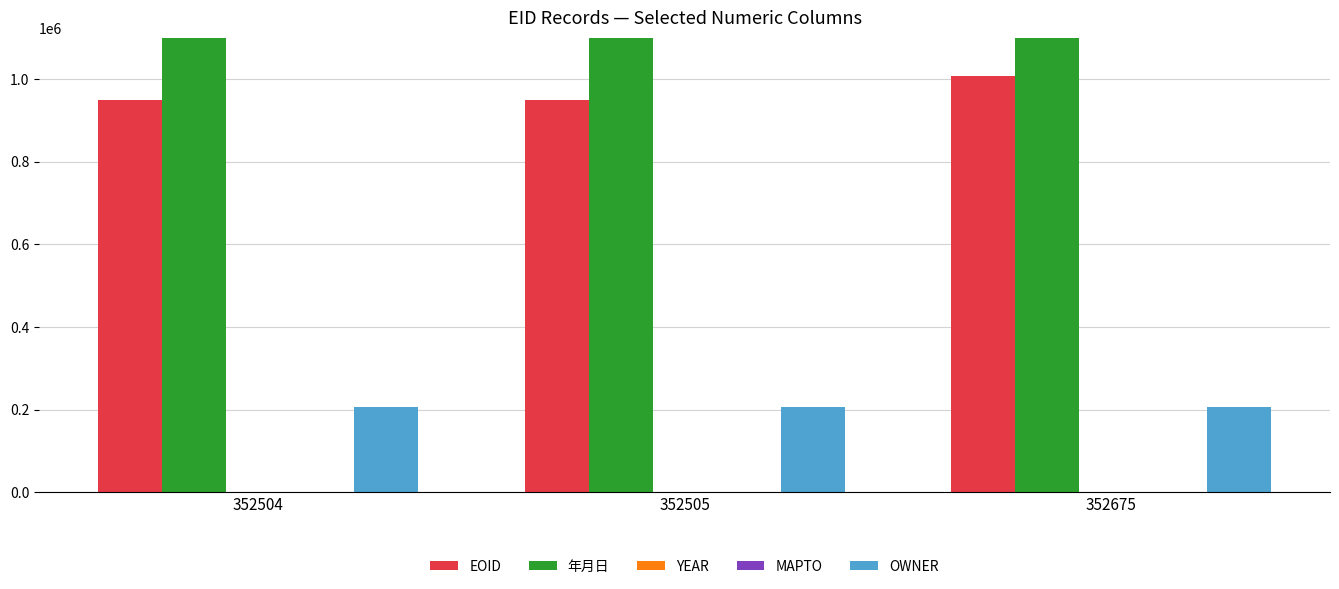

What value does the YEAR series have at 352504?

2018